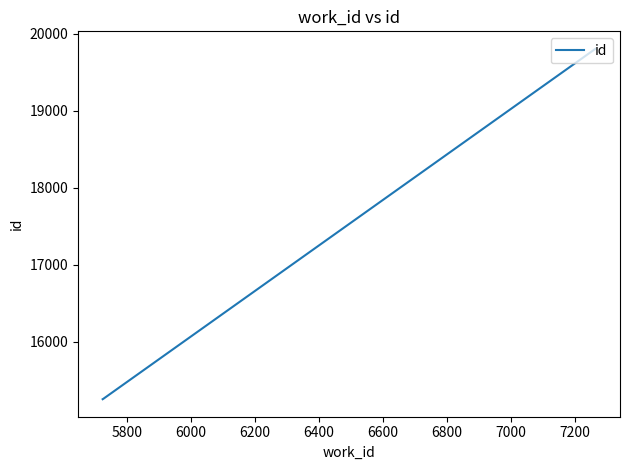

What is the difference between the maximum and minimum values?

4547